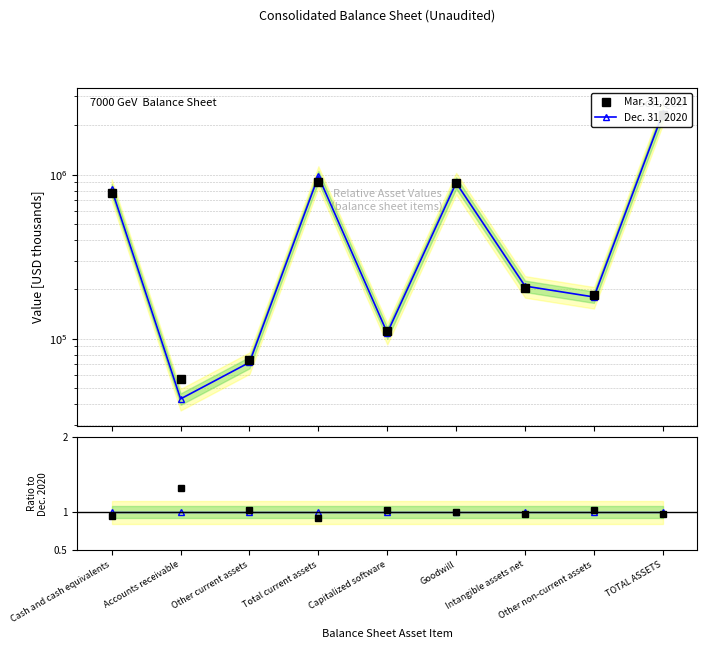

At Goodwill, list the series in order from largest to smallest.

Dec. 31, 2020, Mar. 31, 2021